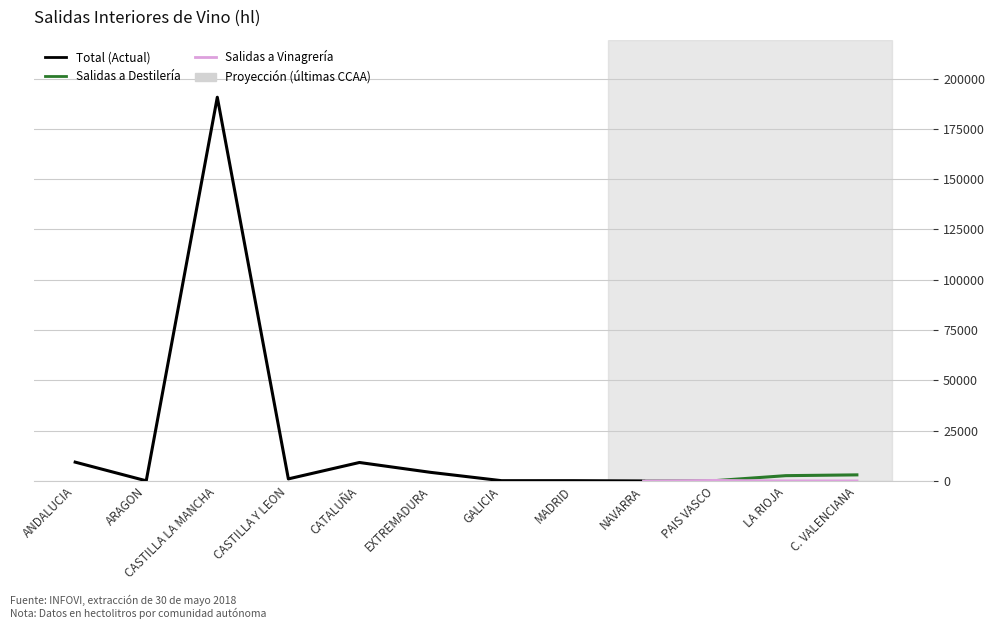

What is the minimum value for TOTAL DESTILERIA?

31